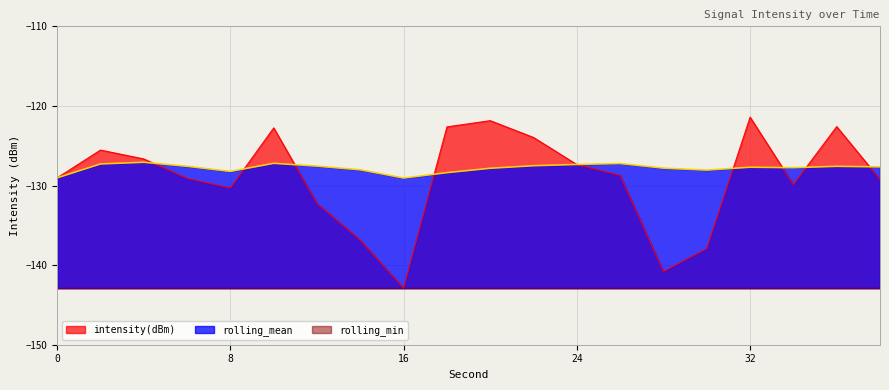

Between 24 and 10, which is larger?

10